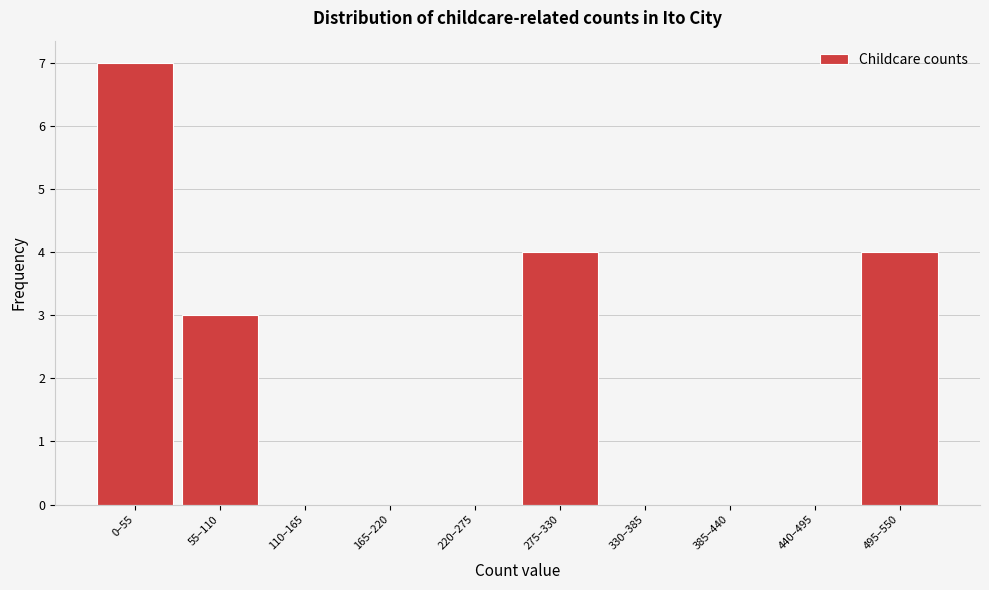

True or false: the data shows 5 at 55–110.

False